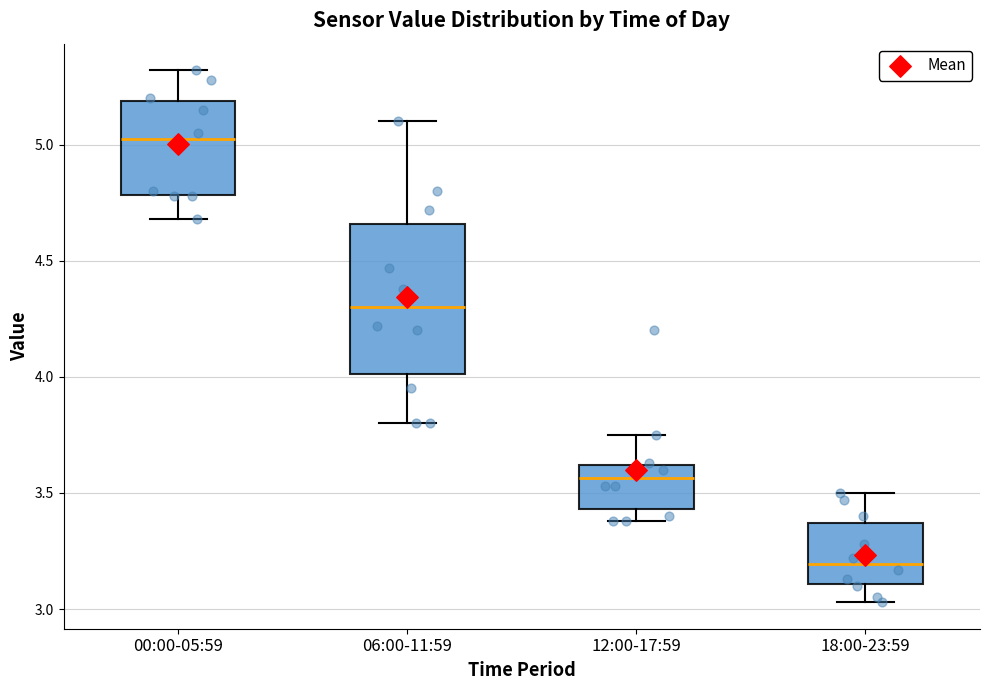

Which box has the lowest median line?

18:00-23:59